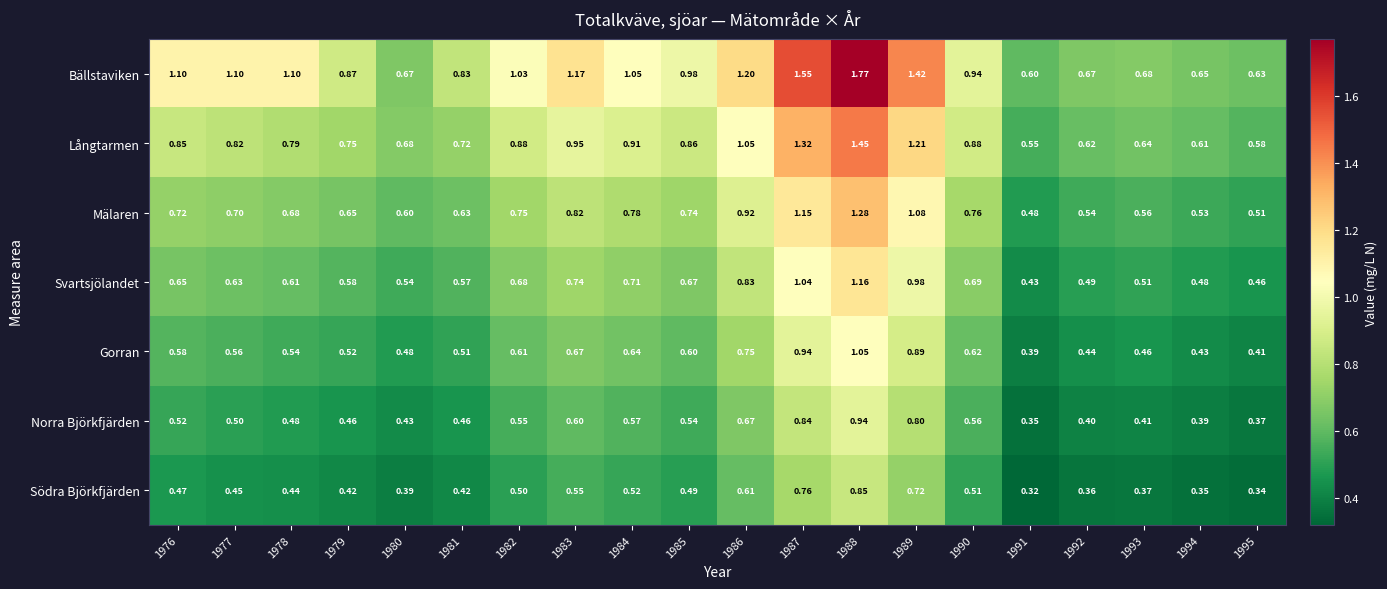

Which category has the highest value across all series?

1988